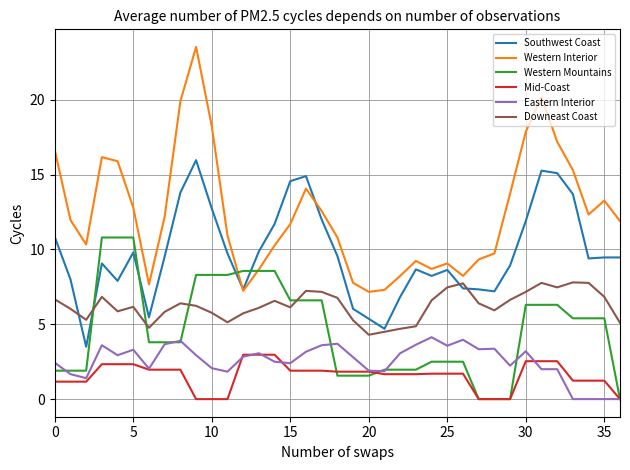

True or false: Mid-Coast and Western Interior intersect in this chart.

False